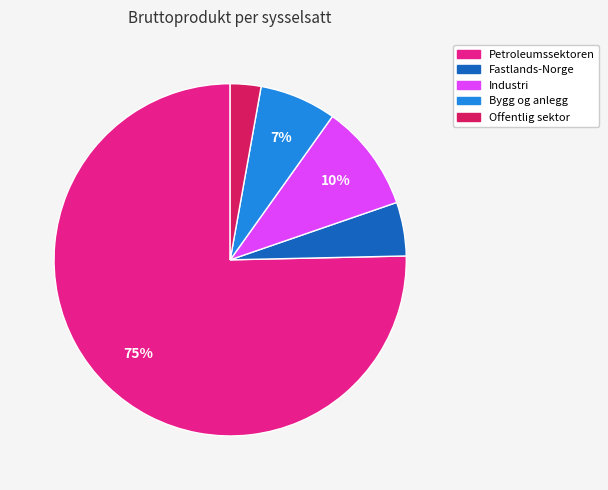

Count the number of slices in the pie.

5